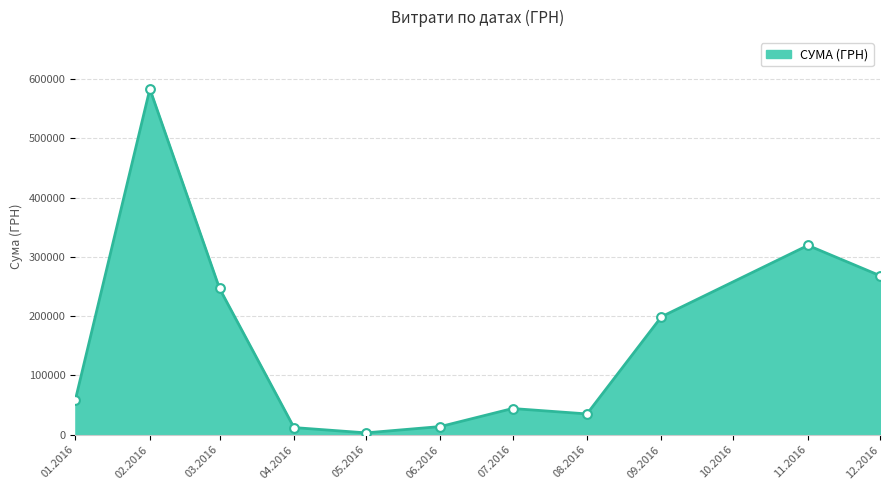

Is it true that the value at 03.2016 is 64212.2?

False